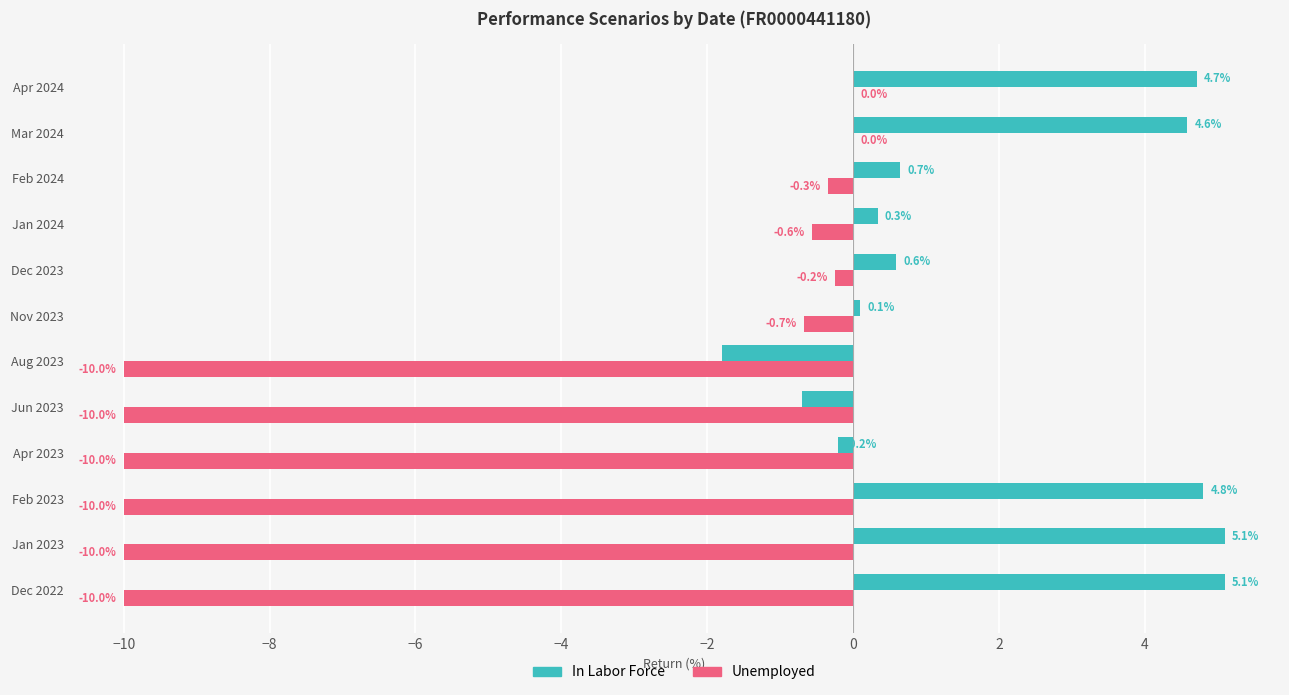

Which series has the largest total across all categories?

In Labor Force